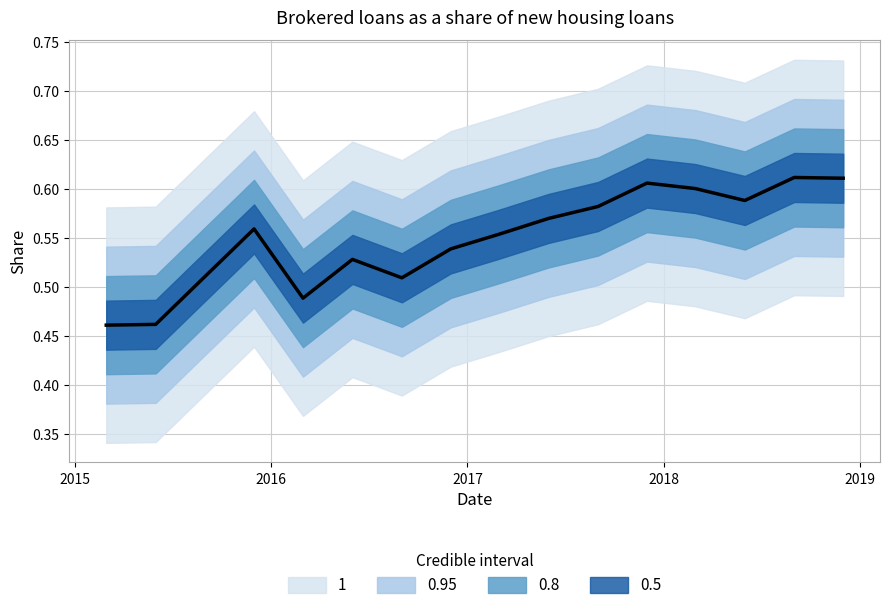

Is this an area chart (filled region under the line)?

No